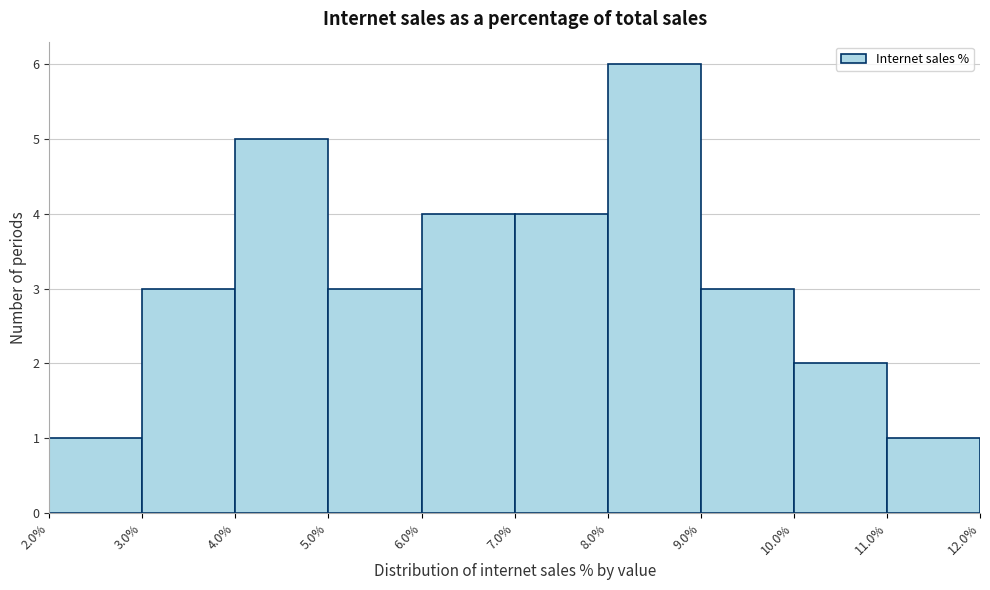

What is the height of the bar covering 2.0% to 3.0% on the x-axis? The values are not printed on the chart, so give them approximately, as read against the axis.

1